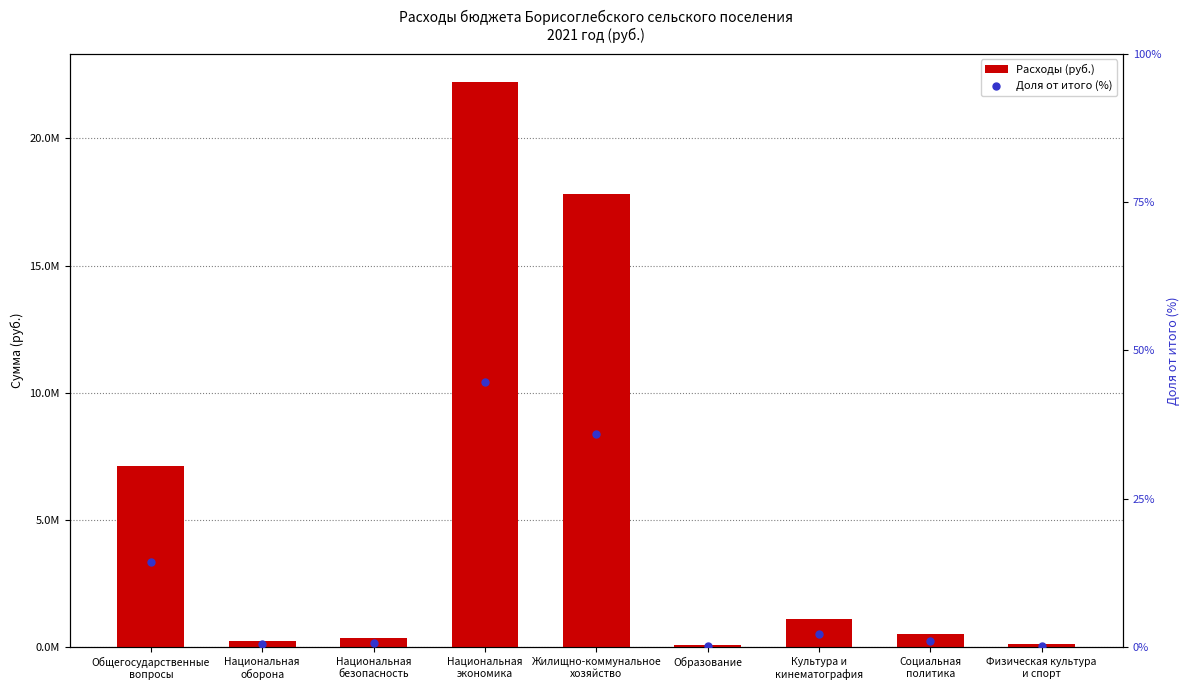

At which category is the sum across all series the highest?

Национальная
экономика